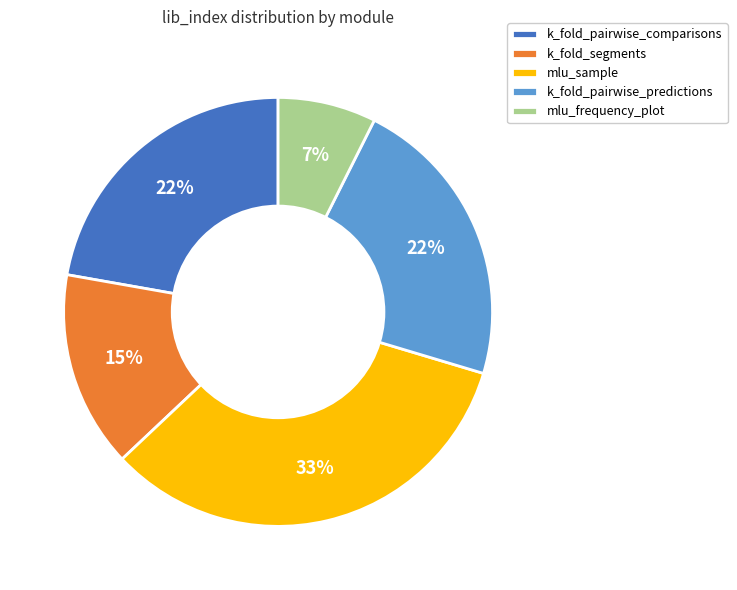

Do mlu_sample and k_fold_pairwise_predictions together represent more than half of the pie?

Yes